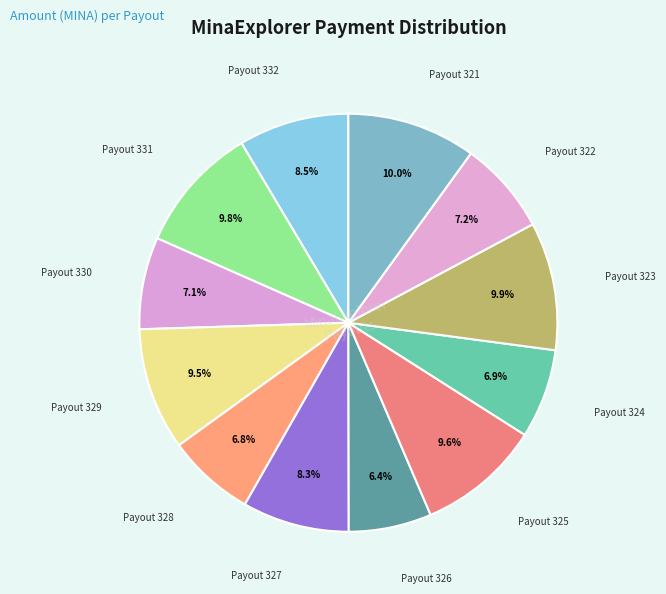

Count the number of slices in the pie.

12